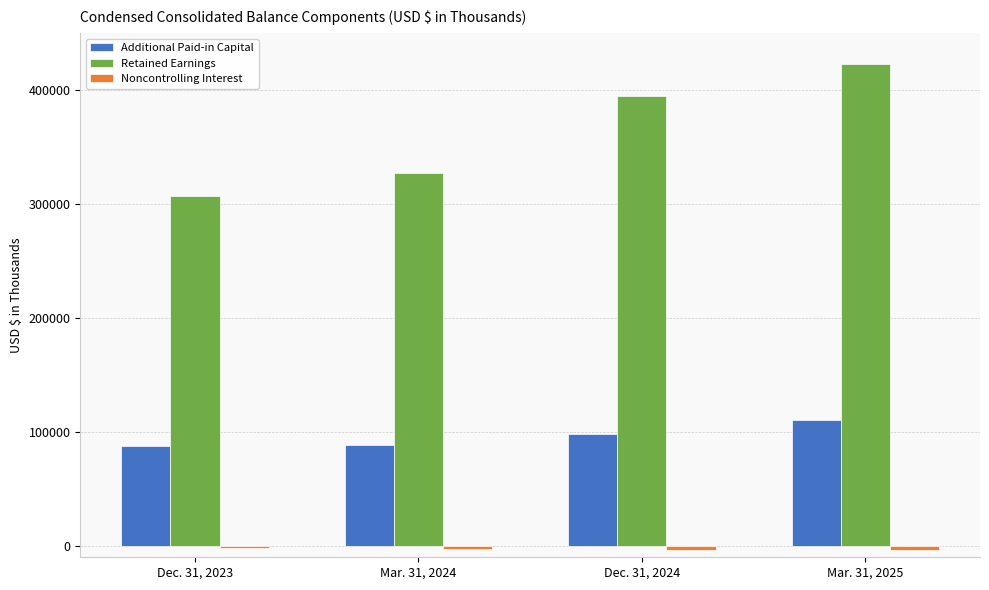

Between Dec. 31, 2023 and Mar. 31, 2025, which series saw the biggest shift?

Retained Earnings